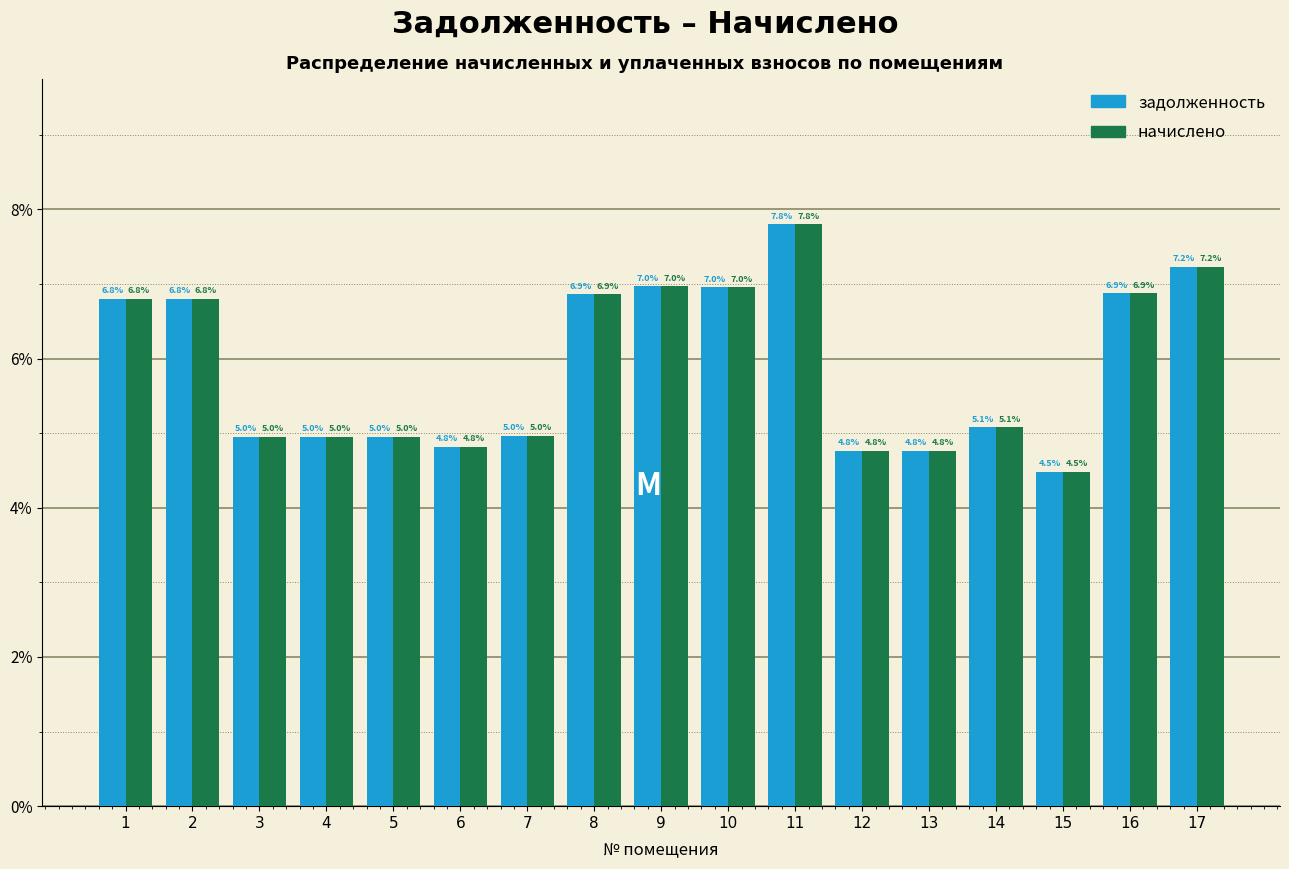

Reading right to left, list all the values displayed in this chart.

задолженность: 7.2	6.9	4.5	5.1	4.8	4.8	7.8	7.0	7.0	6.9	5.0	4.8	5.0	5.0	5.0	6.8	6.8
начислено: 7.2	6.9	4.5	5.1	4.8	4.8	7.8	7.0	7.0	6.9	5.0	4.8	5.0	5.0	5.0	6.8	6.8